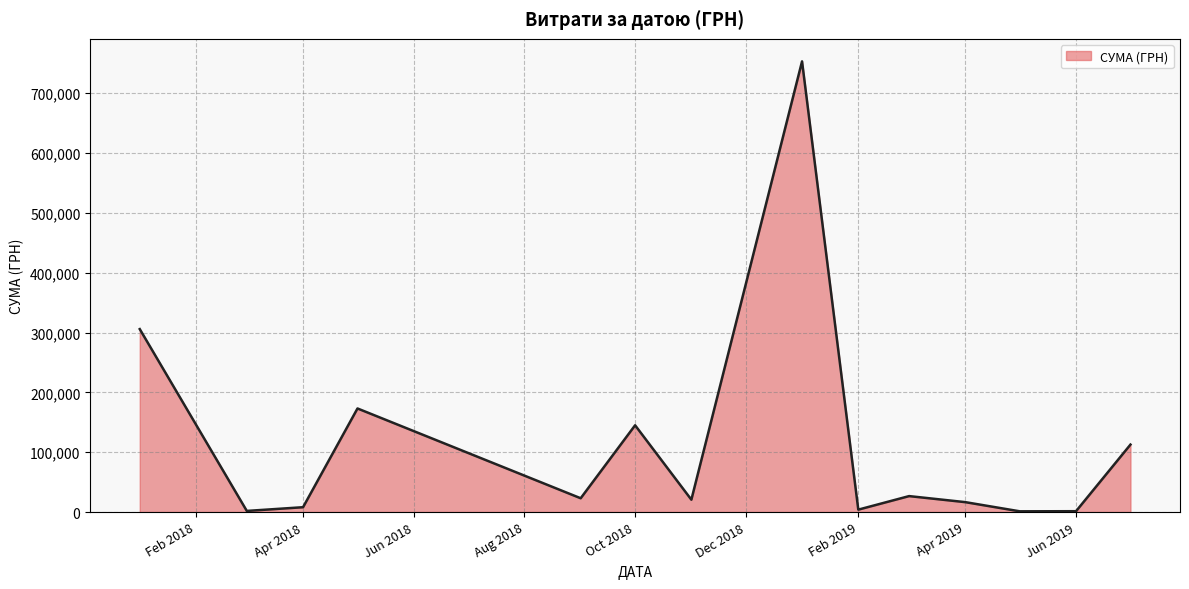

What is the maximum value shown in the chart?

753196.9